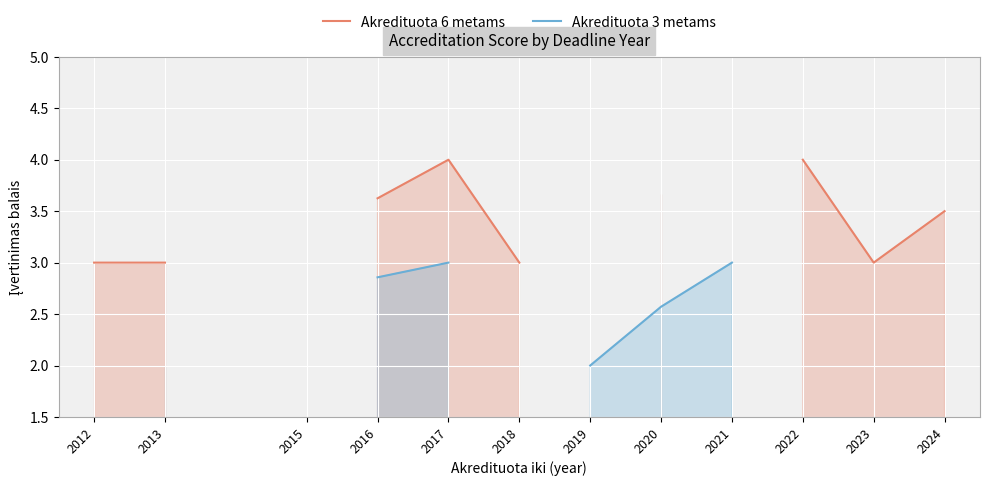

What is the difference between the maximum and minimum values in the Akredituota 6 metams series?

1.0